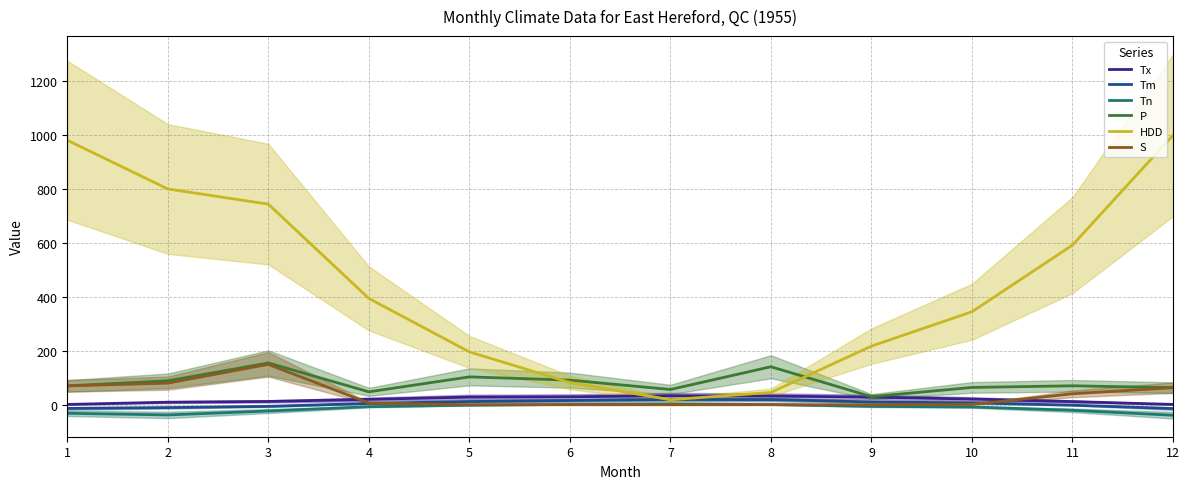

What is the spread (max minus min) of values at 1?

1012.1